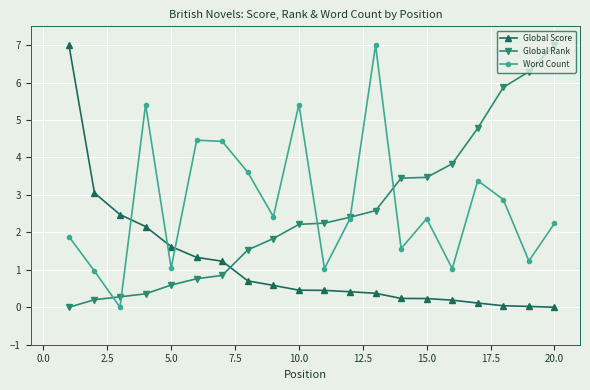

How many intersections are there between Global Rank and Global Score?

1